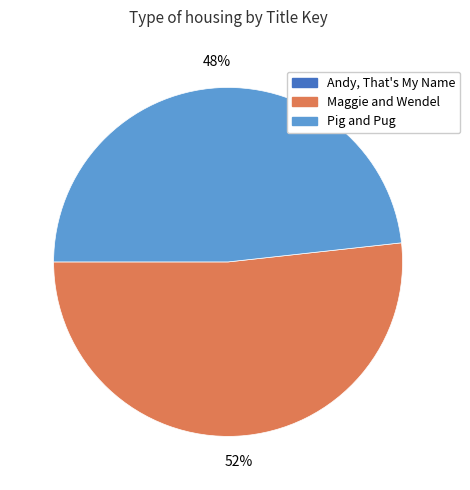

True or false: Pig and Pug accounts for 48% of the total.

True